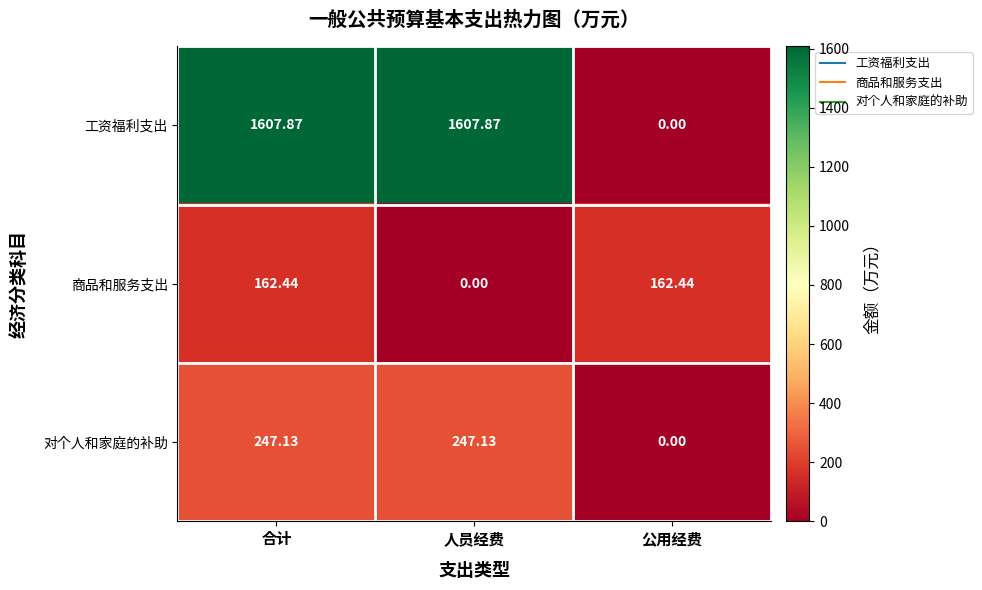

List the series in order of their peak value, highest first.

工资福利支出, 对个人和家庭的补助, 商品和服务支出